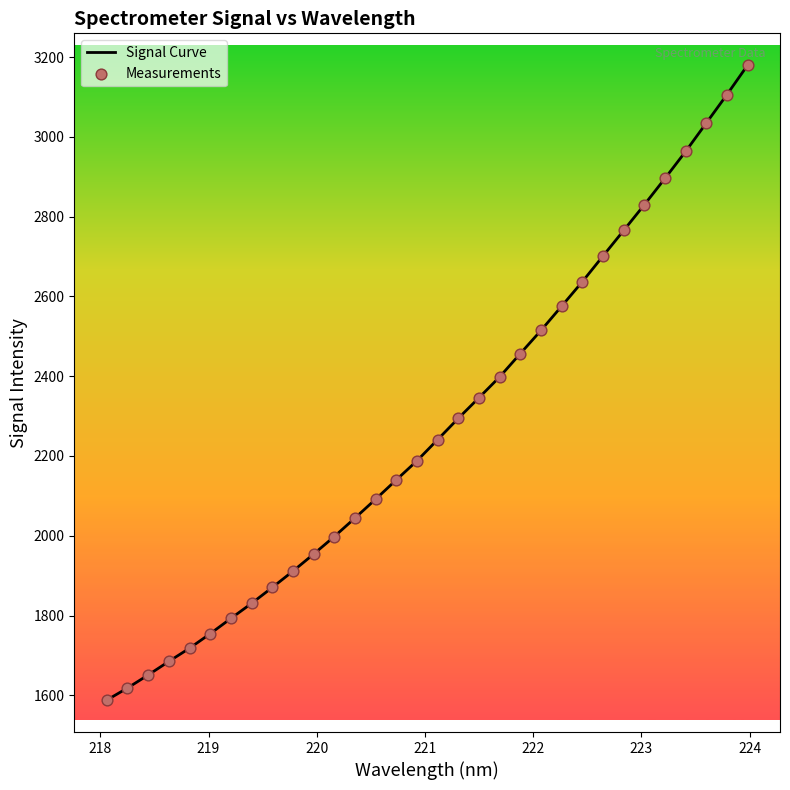

What is the difference between the maximum and minimum values?

1591.4